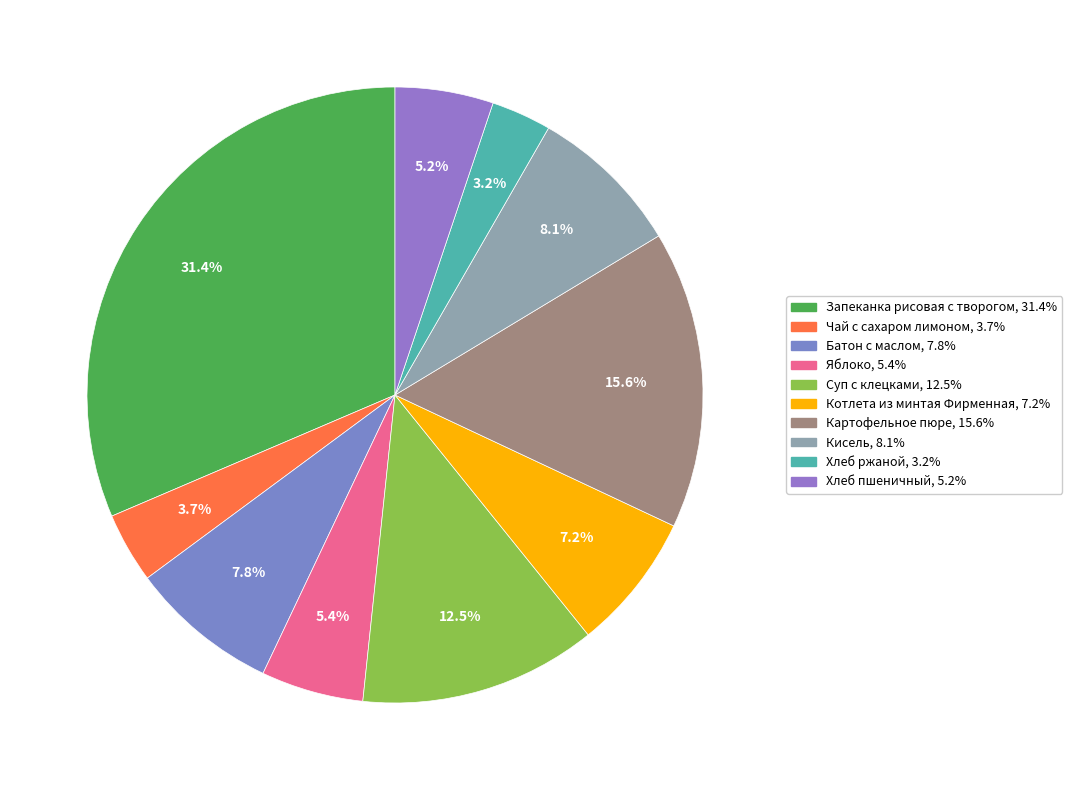

Is there a majority slice in this chart?

No